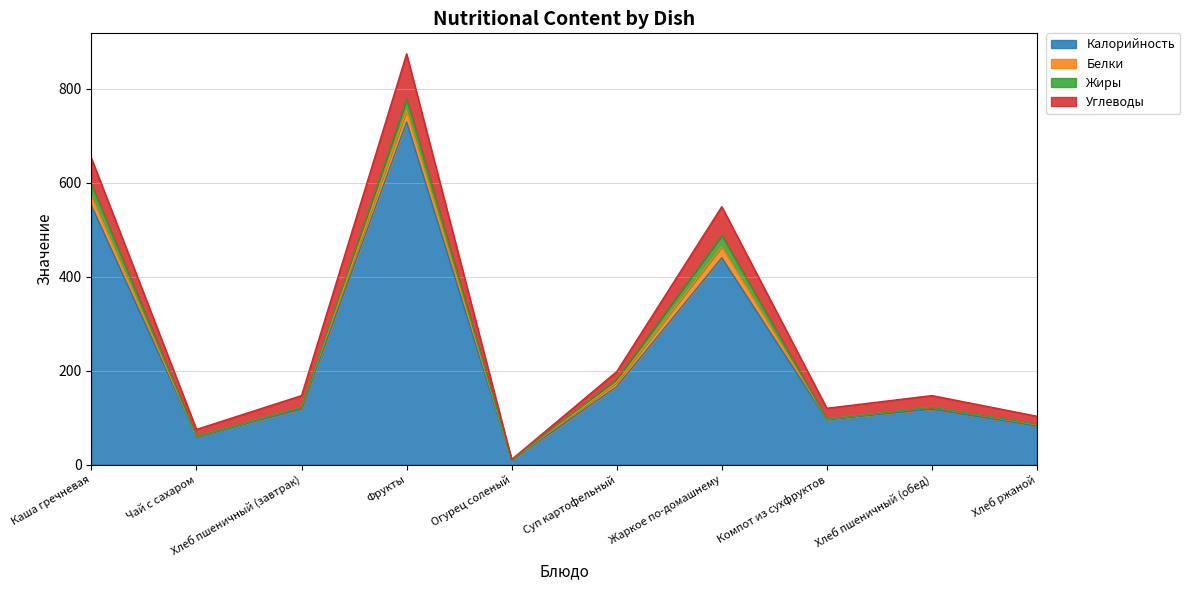

How many values in Жиры are above zero?

5